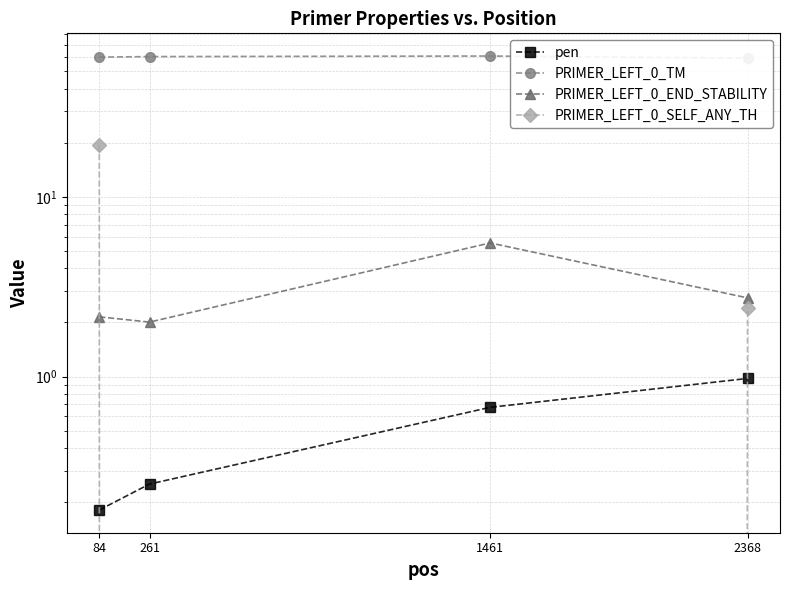

What is the value of the pen point at the 2nd from the left?

0.3